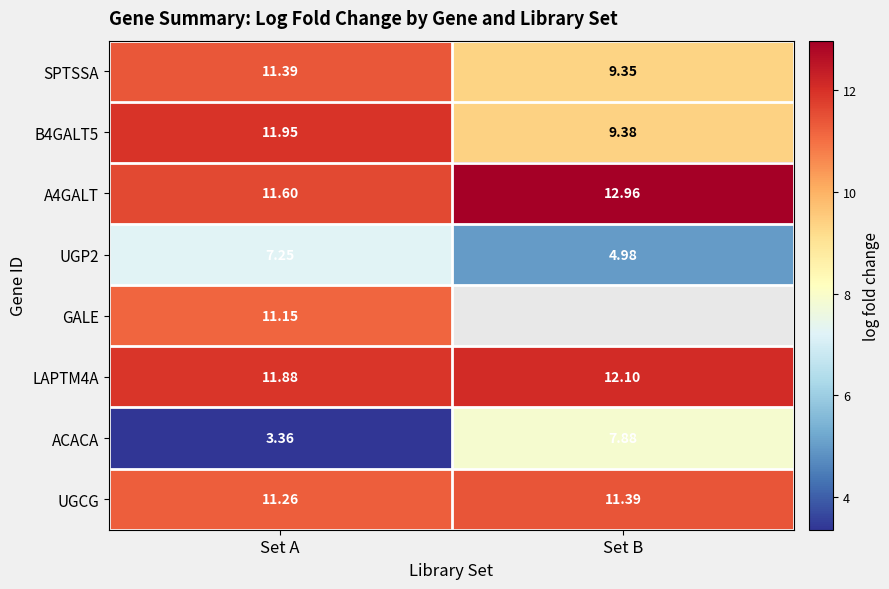

Where is A4GALT nearest to the value 12?

Set A